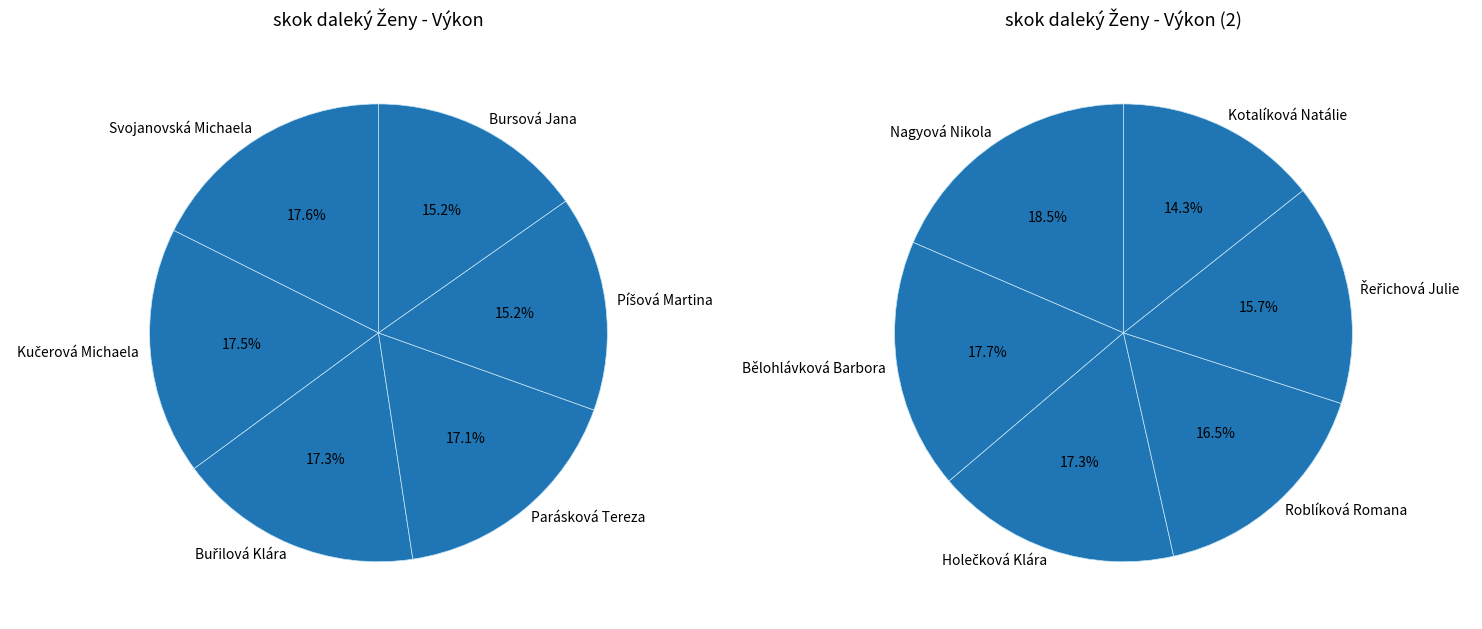

To the nearest percent, what is the difference between the Kotalíková Natálie and Kučerová Michaela slice percentages?

3%